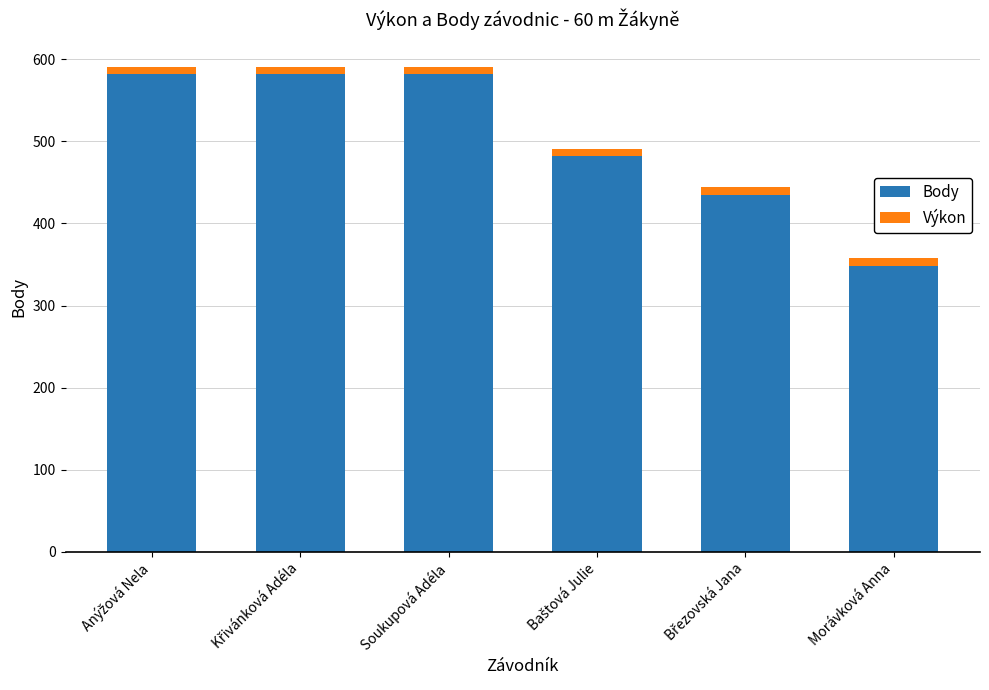

Reading left to right, what are the values for Body?

582.0	582.0	582.0	482.0	435.0	348.0